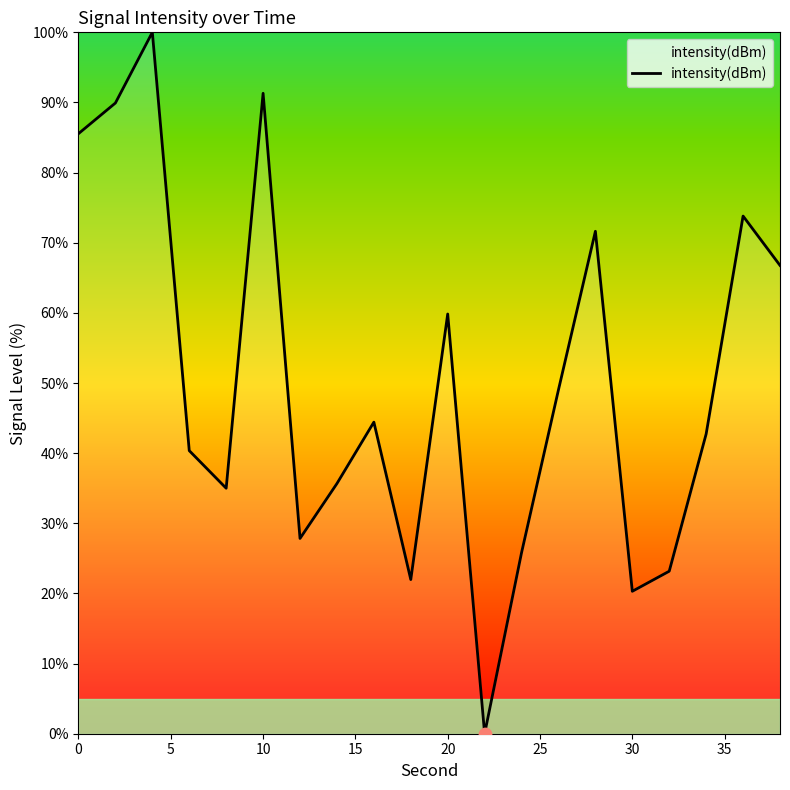

What is the greatest value displayed?

100.0